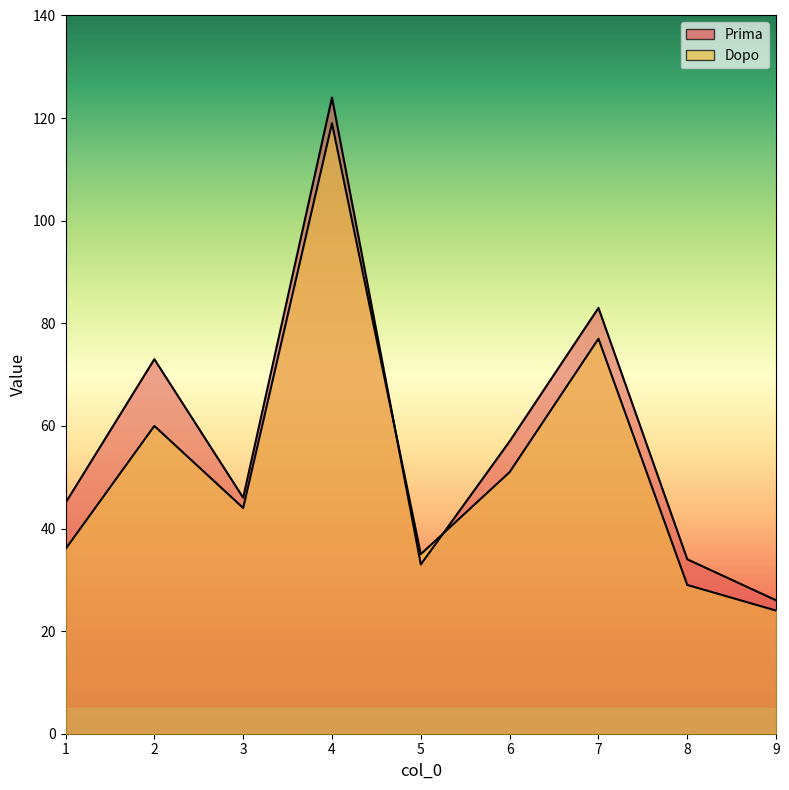

How many interior local peaks does the Prima series have?

3